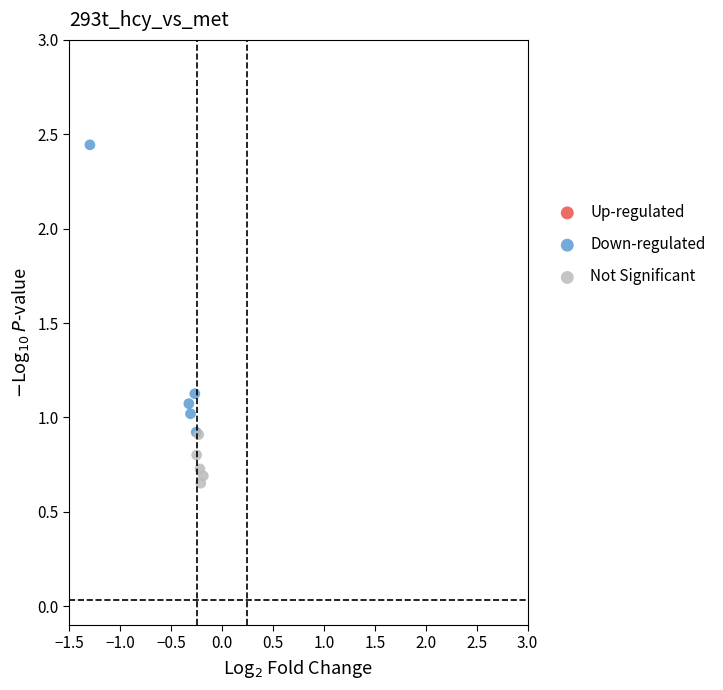

Which series has the widest spread of Y values?

Down-regulated